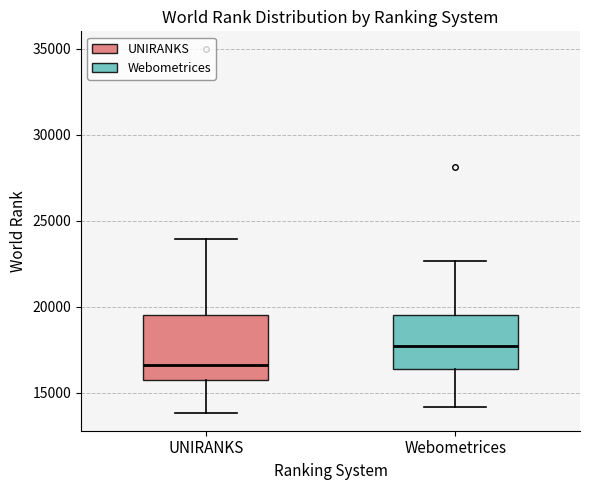

Reading left to right, read every box against the y-axis: the position of its median line, the range the box covers, and the ends of its whiskers. The values are not printed on the chart, so give them approximately, as read against the axis.

UNIRANKS: median 16500, box 15500 to 19500, whiskers 14000 to 24000
Webometrices: median 17500, box 16500 to 19500, whiskers 14000 to 22500